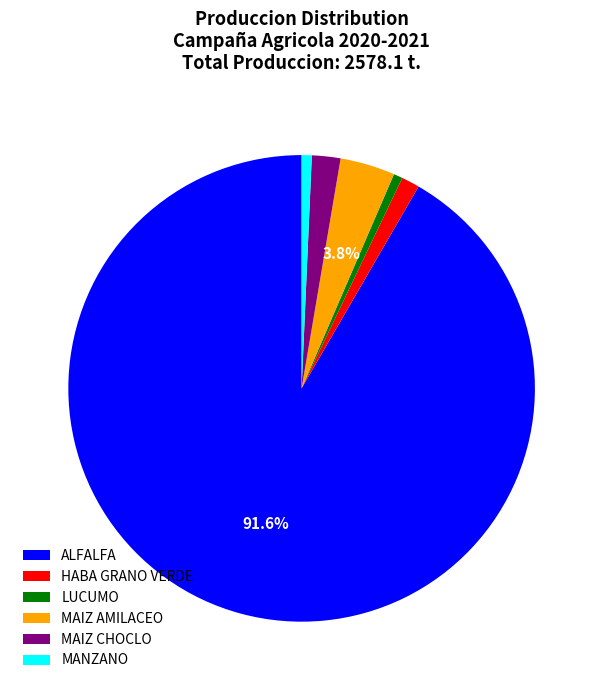

To the nearest percent, what percentage of the pie is LUCUMO?

1%